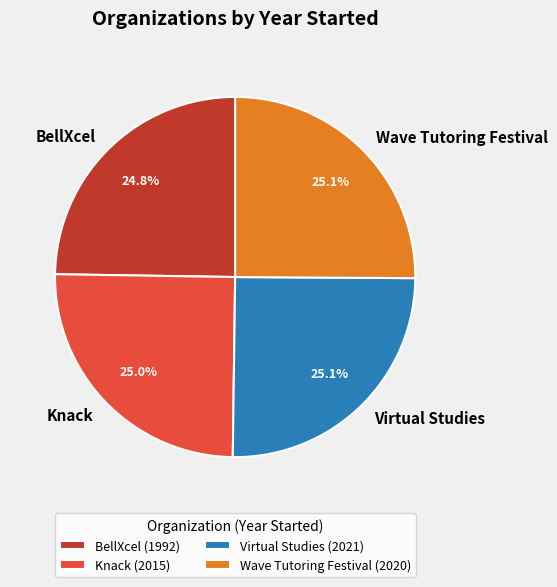

To the nearest percent, what is the combined percentage of BellXcel and Virtual Studies?

50%